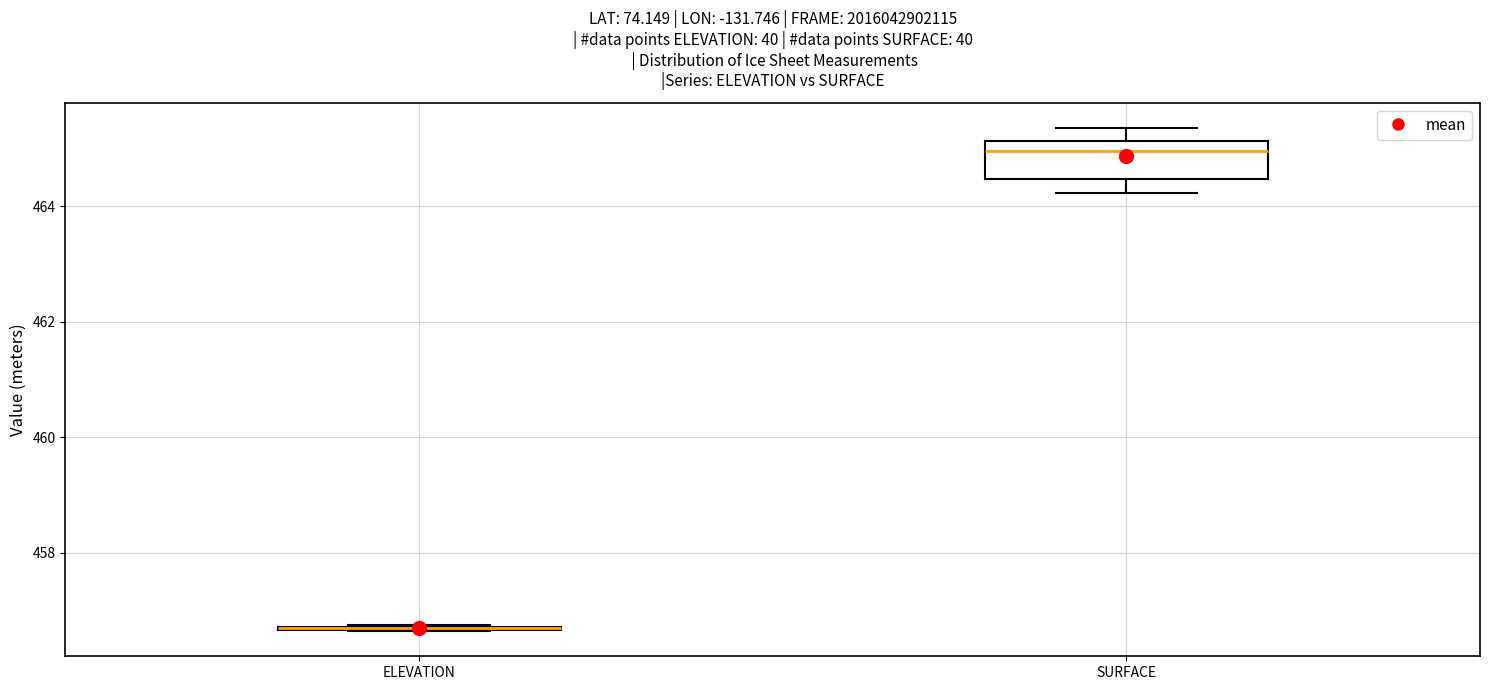

Which box is the tallest, from its lower edge to its upper edge?

SURFACE